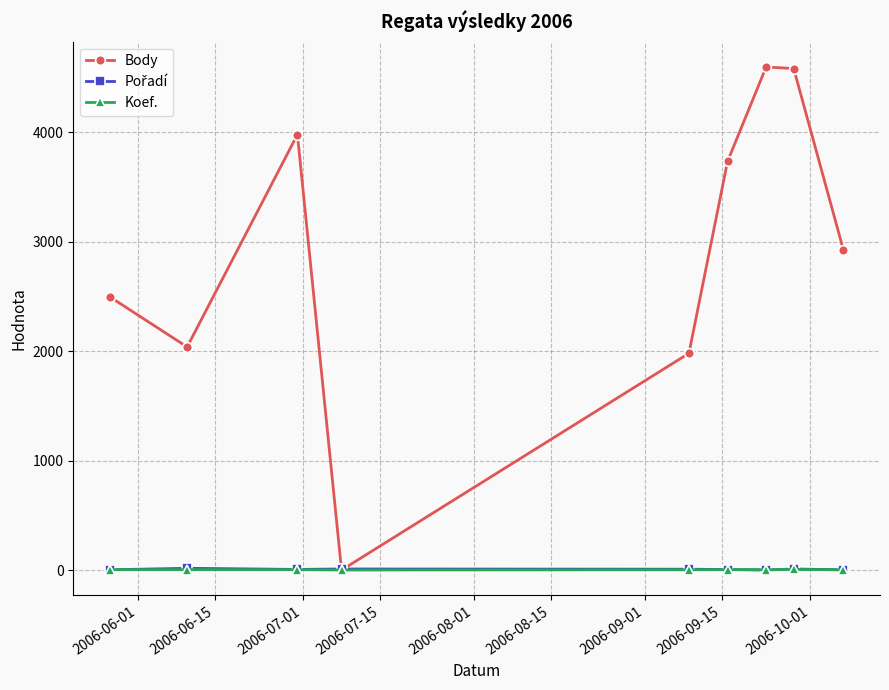

Which series has the largest total across all categories?

Body